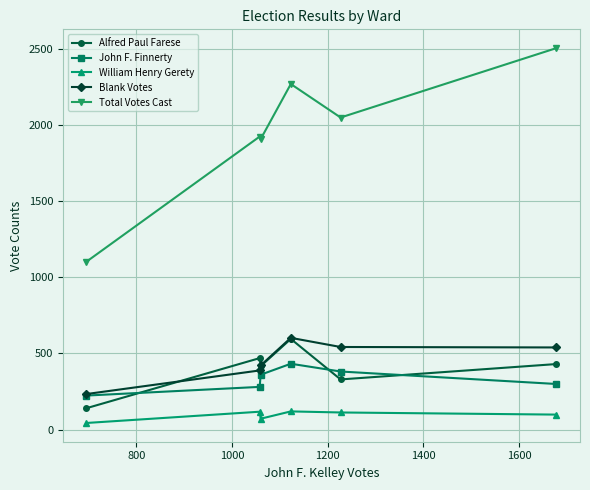

At how many categories does at least one series exceed 805?

6